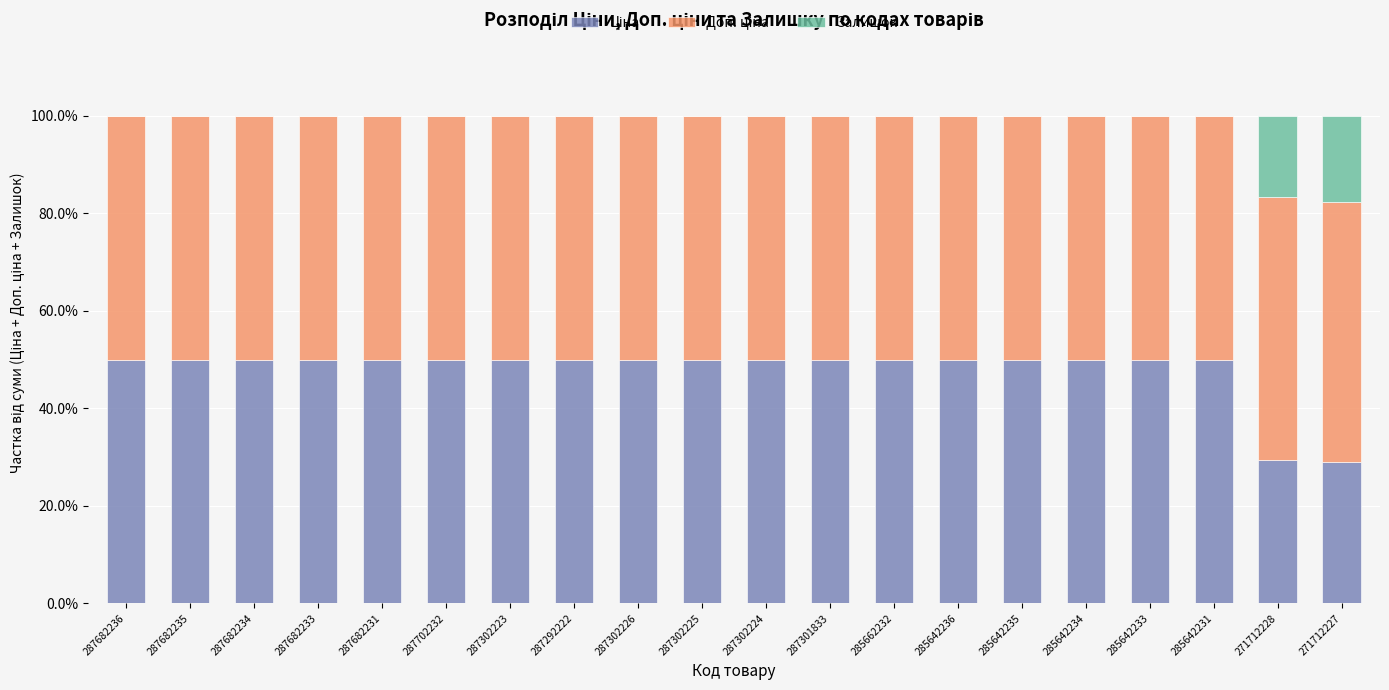

Are the bars grouped side by side (vs. stacked)?

No